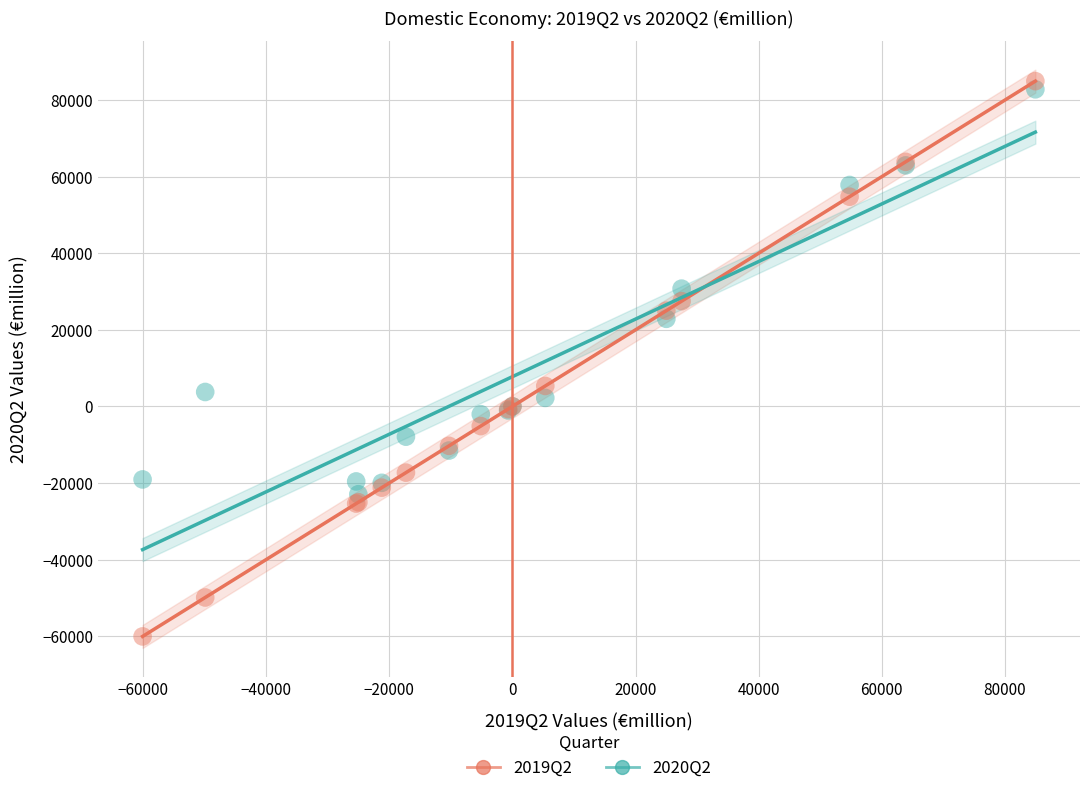

Which series has the widest spread of Y values?

2019Q2